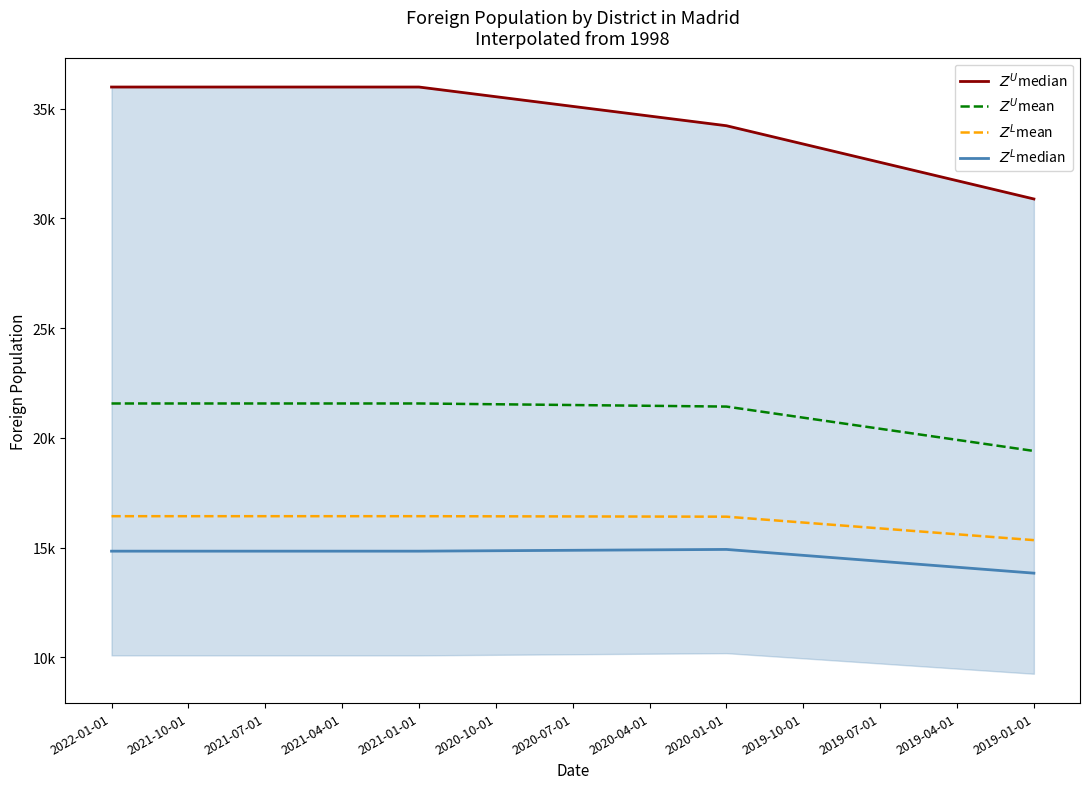

What is the difference between the $Z^U$mean values at 2021-07-01 and 2020-01-01?

141.0